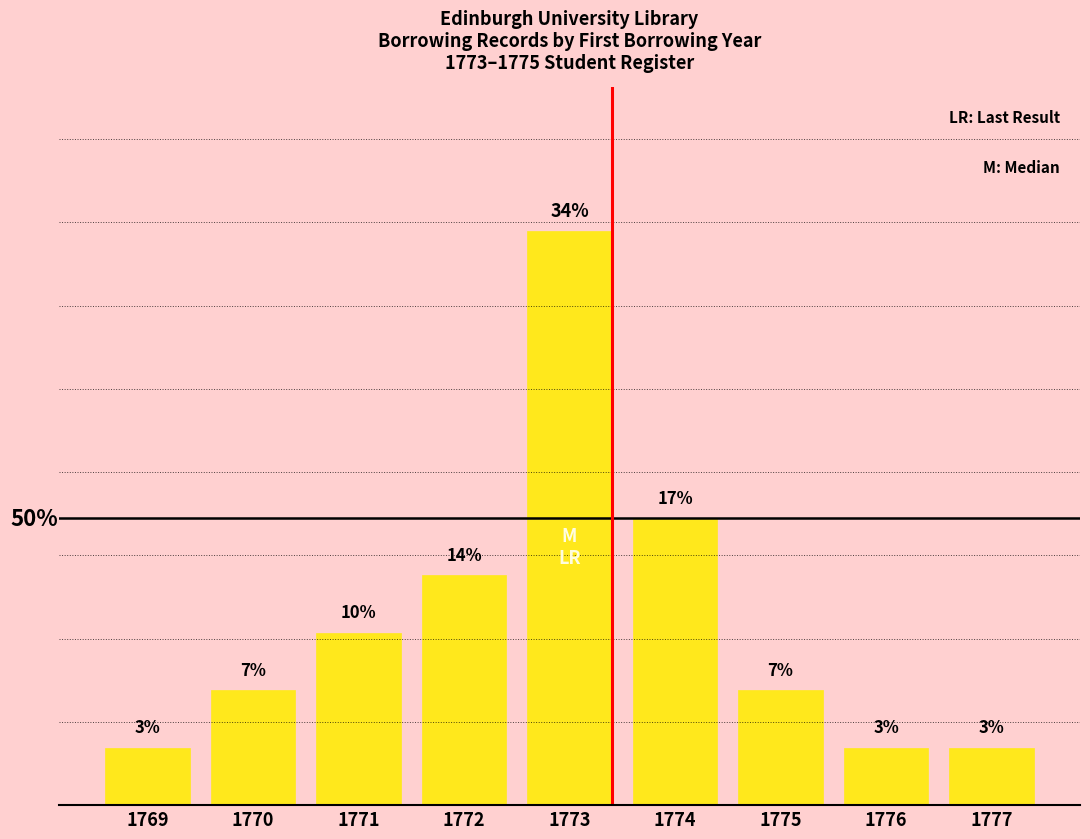

What is the change in value from 1771 to 1773?

+0.2